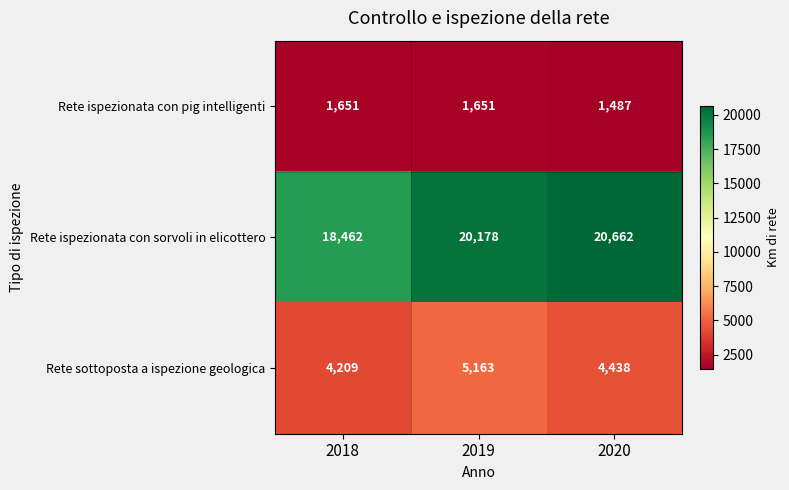

Which series has the largest range (max minus min)?

Rete ispezionata con sorvoli in elicottero